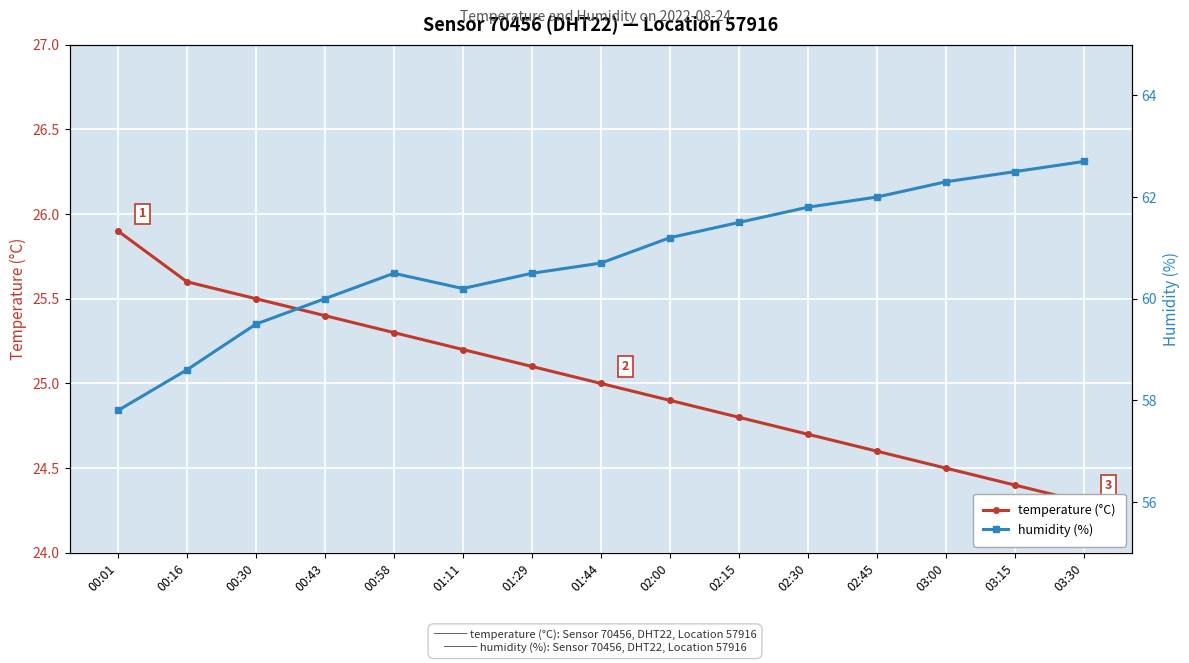

Reading right to left, extract all data points from this chart.

temperature (°C): 03:30=24.3	03:15=24.4	03:00=24.5	02:45=24.6	02:30=24.7	02:15=24.8	02:00=24.9	01:44=25.0	01:29=25.1	01:11=25.2	00:58=25.3	00:43=25.4	00:30=25.5	00:16=25.6	00:01=25.9
humidity (%): 03:30=62.7	03:15=62.5	03:00=62.3	02:45=62.0	02:30=61.8	02:15=61.5	02:00=61.2	01:44=60.7	01:29=60.5	01:11=60.2	00:58=60.5	00:43=60.0	00:30=59.5	00:16=58.6	00:01=57.8